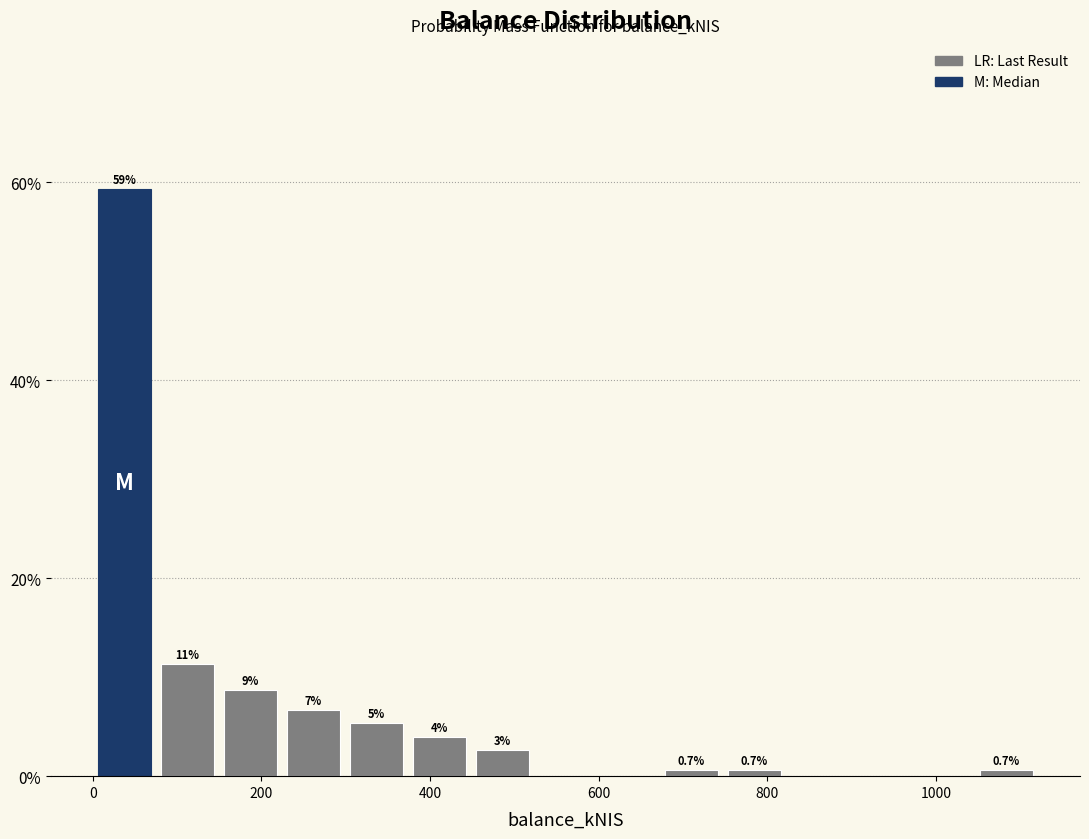

Read against the x-axis, roughly where is the centre of the tallest bar?

40